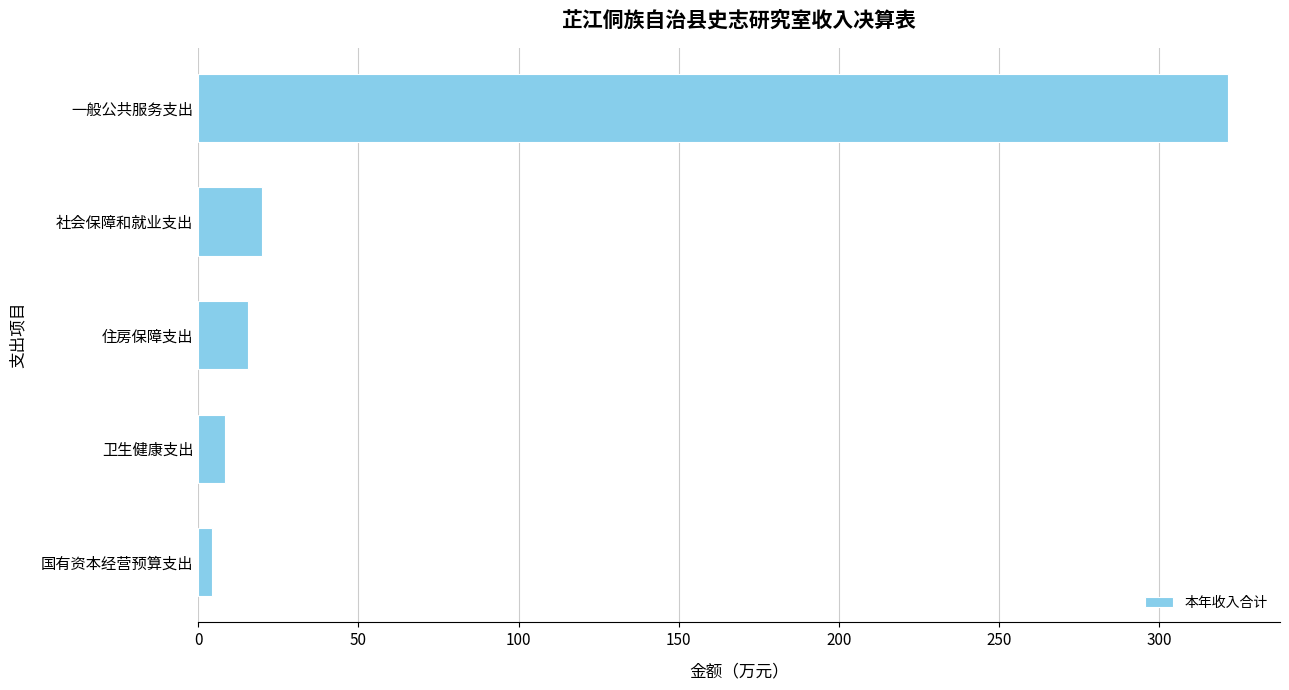

Approximately how many times larger is the value at 卫生健康支出 compared to 住房保障支出?

0.5